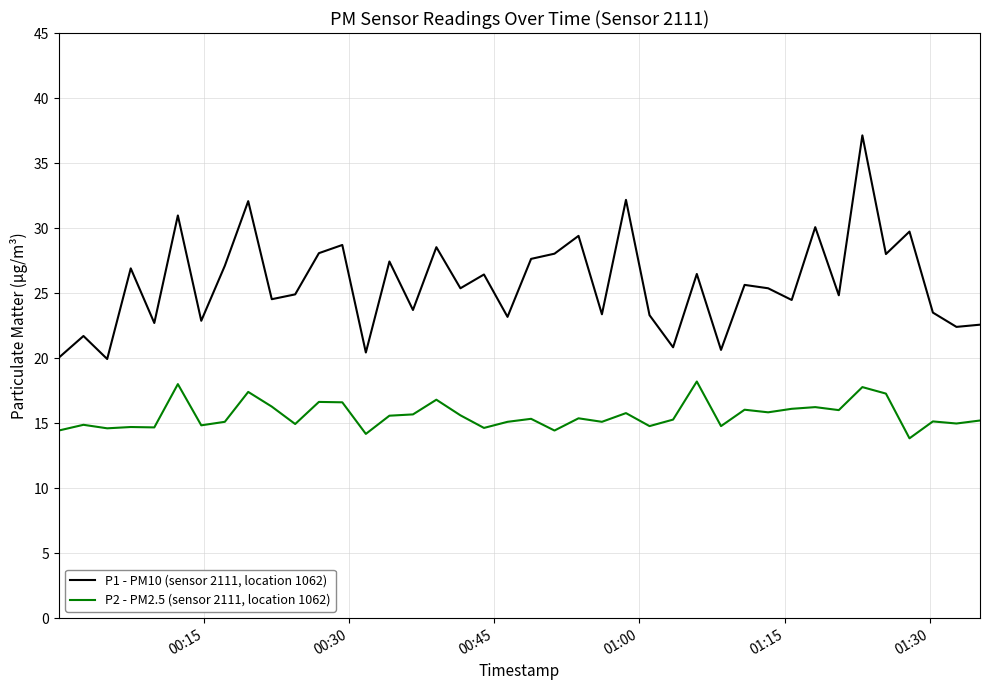

What is the maximum value shown in the chart?

37.1